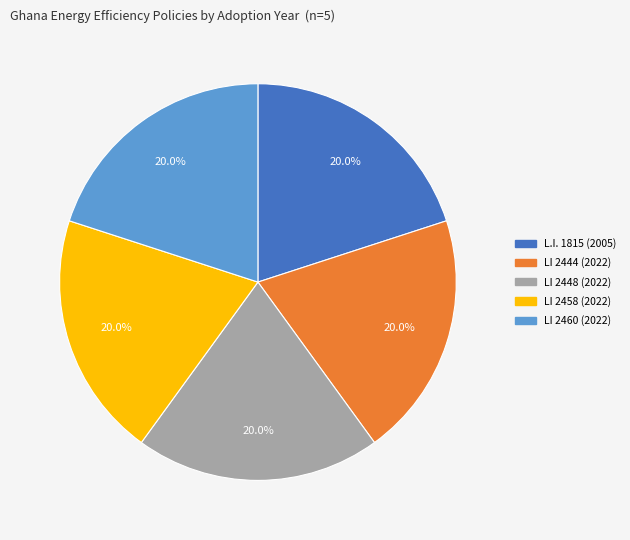

How many segments does this pie chart have?

5